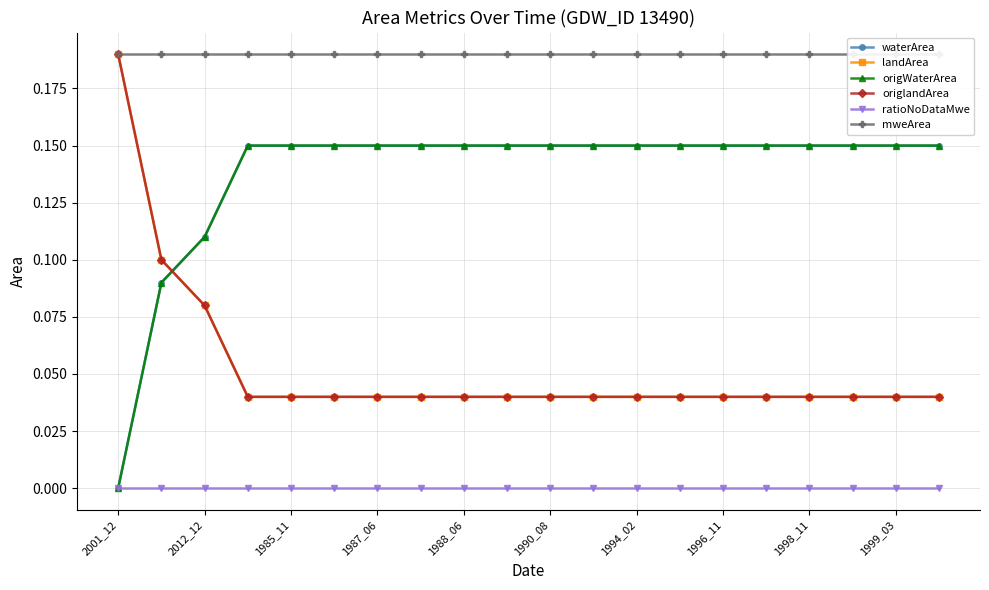

After their last crossing, which series has the higher values: waterArea or landArea?

waterArea